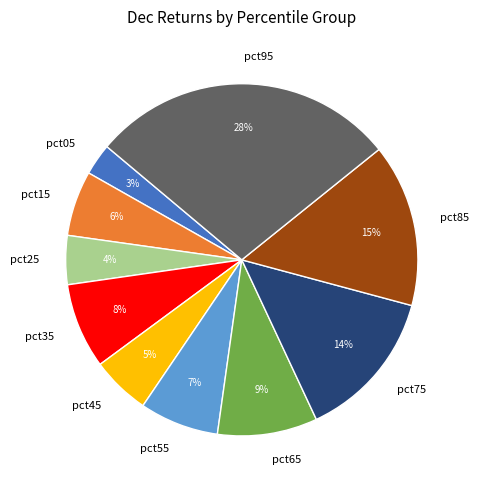

To the nearest percent, what portion does pct95 represent?

28%